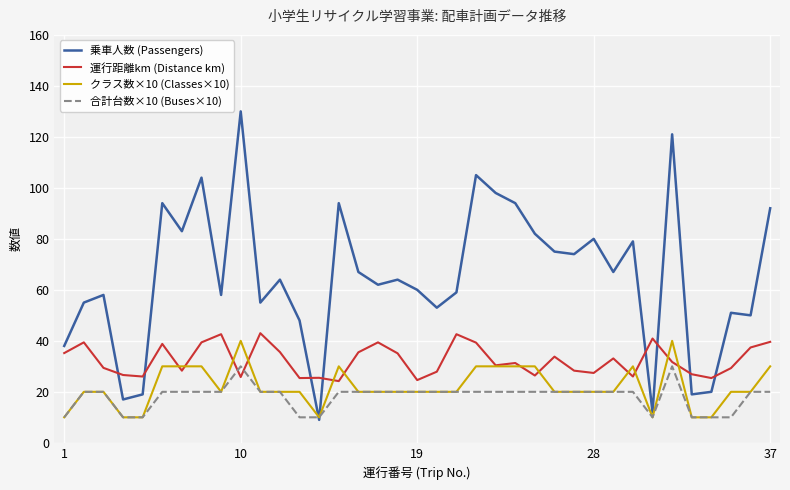

What is the sum of all 合計台数×10 (Buses×10) values?

670.0